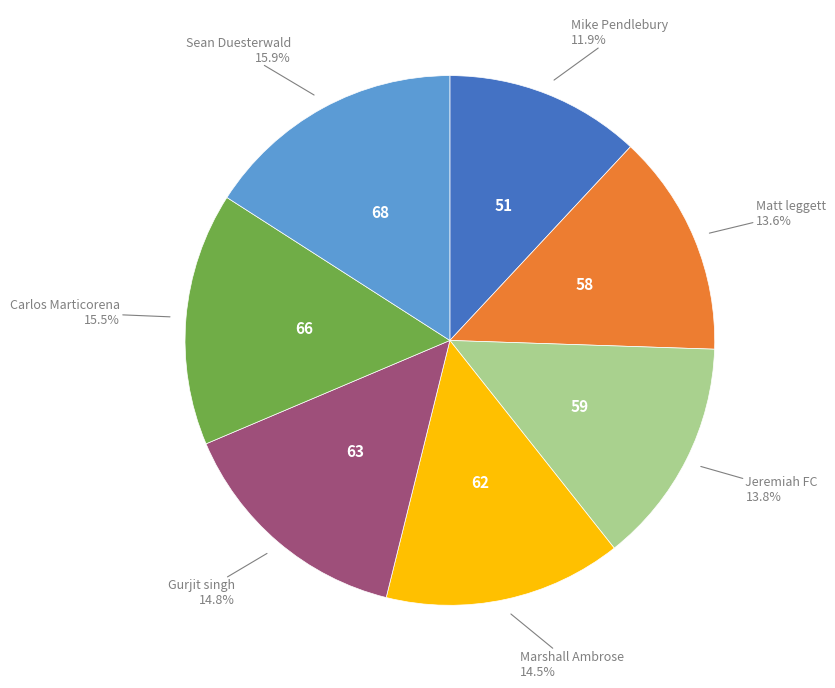

To the nearest percent, what is the average slice percentage?

14%